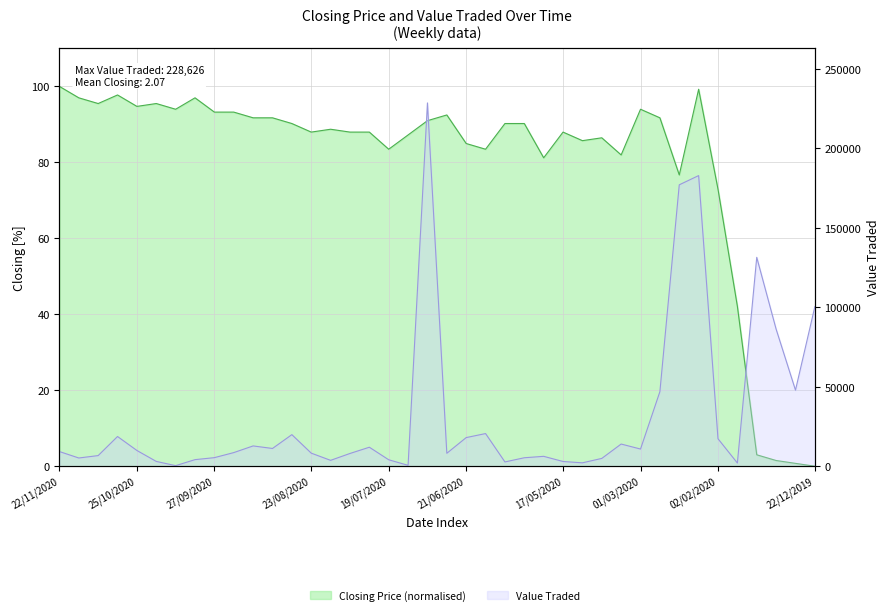

Which category has the highest value across all series?

05/07/2020